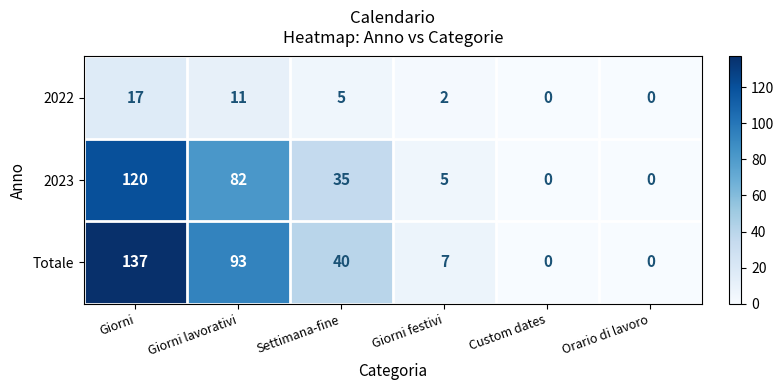

List the series in order of their peak value, lowest first.

2022, 2023, Totale